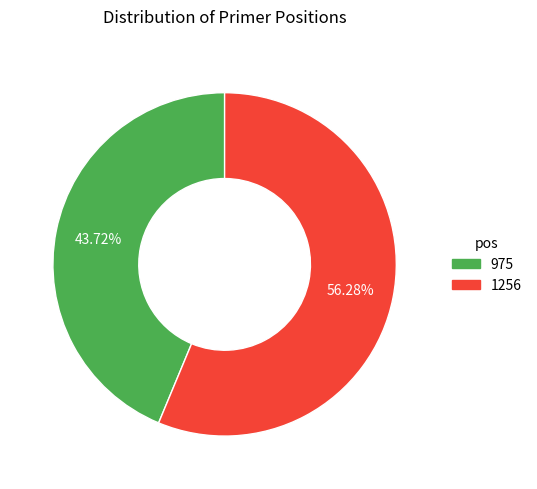

Does any single category account for the majority?

Yes